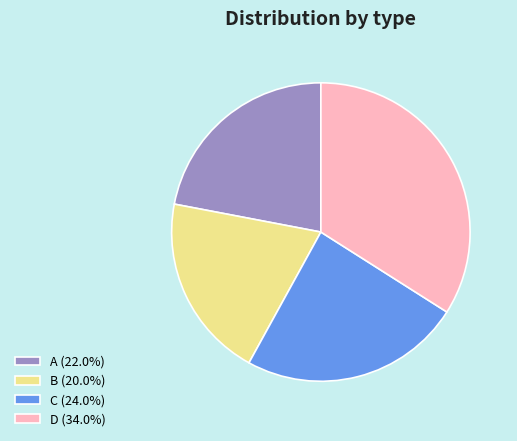

Rank the categories by value from lowest to highest.

B, A, C, D